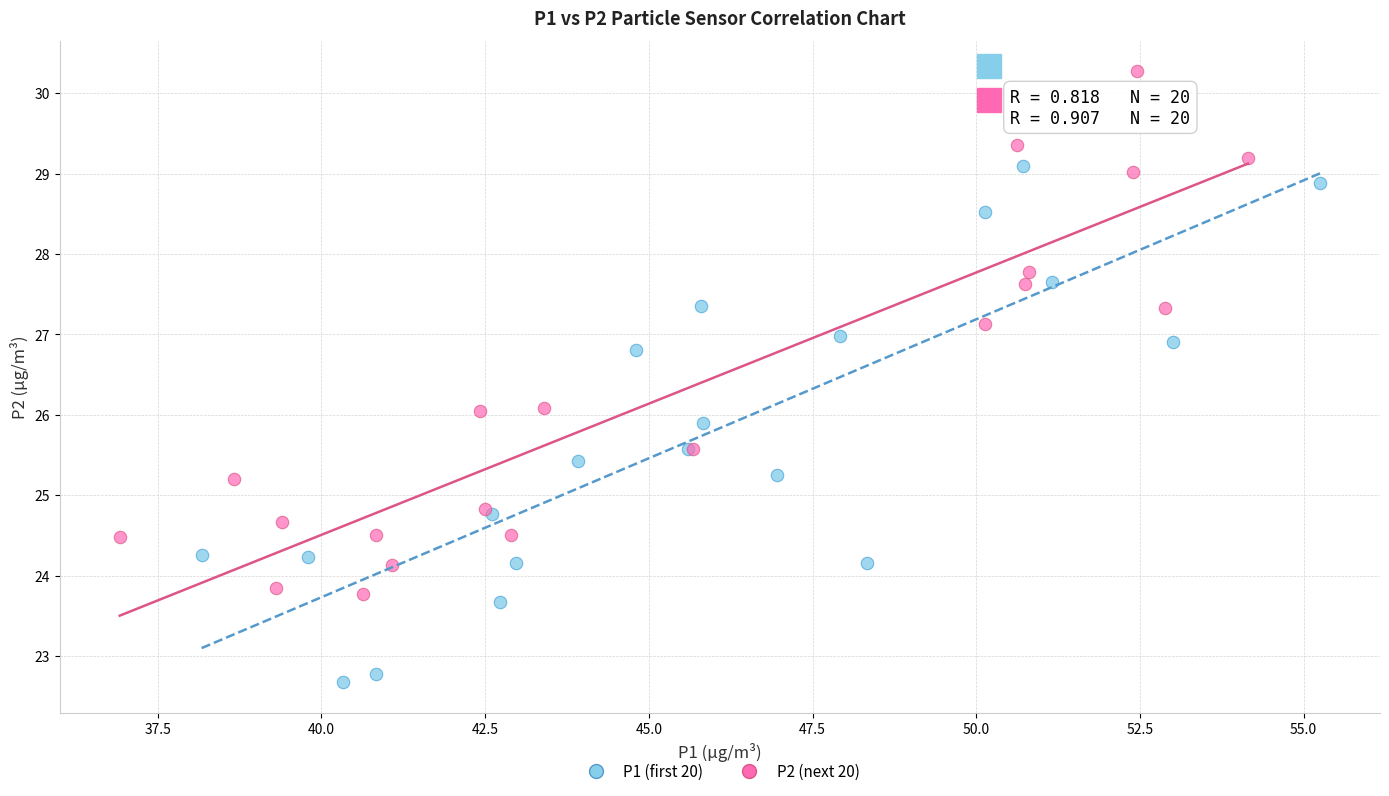

Which series reaches the maximum Y coordinate?

P2 (next 20)